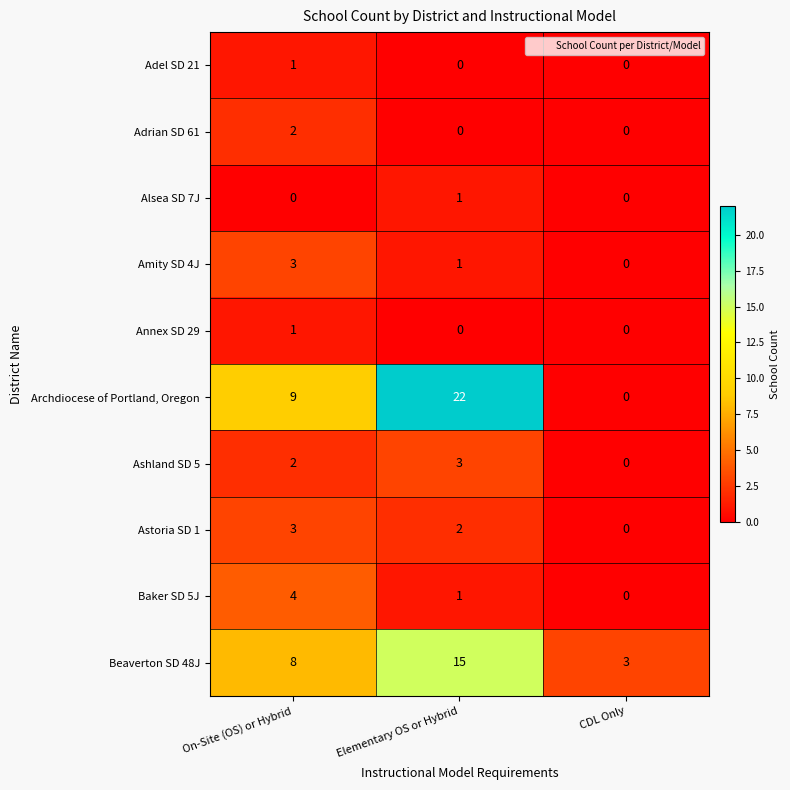

At which label does Astoria SD 1 first exceed 2?

On-Site (OS) or Hybrid